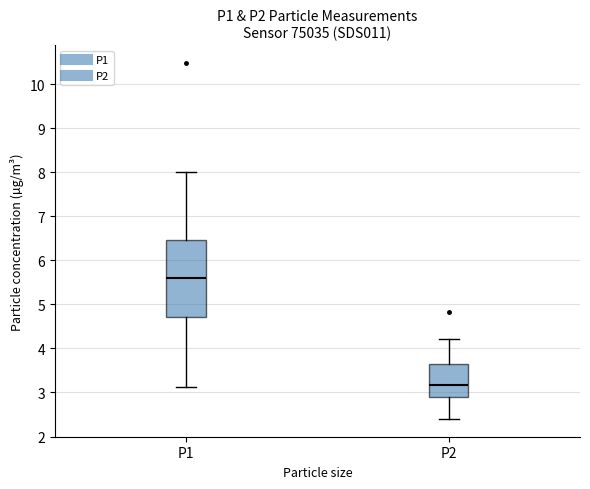

Where is the lower edge of the box for P1 on the y-axis? The values are not printed on the chart, so give them approximately, as read against the axis.

4.7